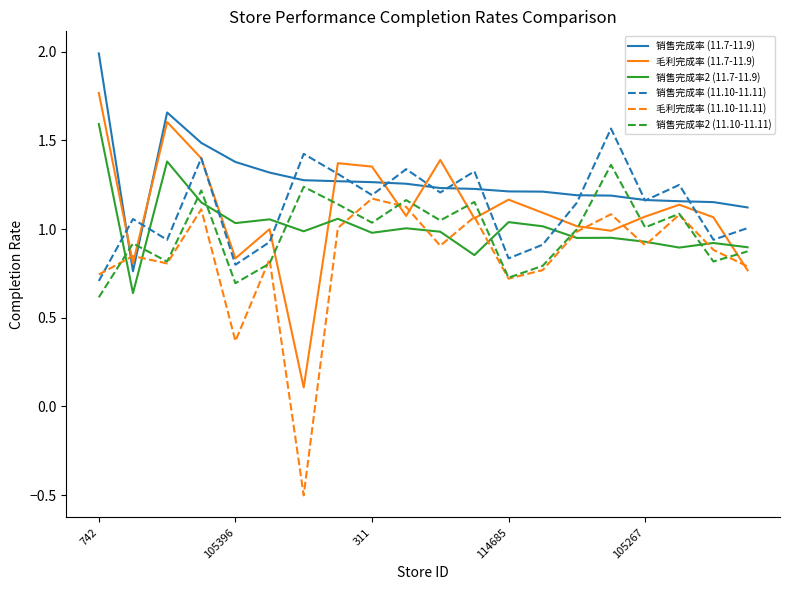

True or false: 销售完成率 (11.7-11.9) and 销售完成率2 (11.7-11.9) cross at least once.

False